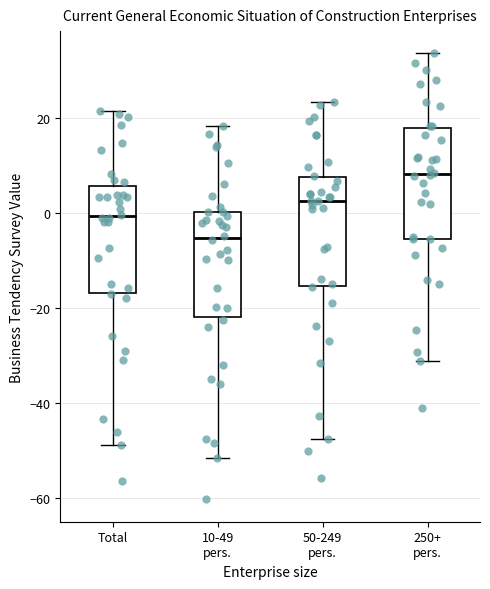

Where does the median line of the box for Total sit on the y-axis? The values are not printed on the chart, so give them approximately, as read against the axis.

0